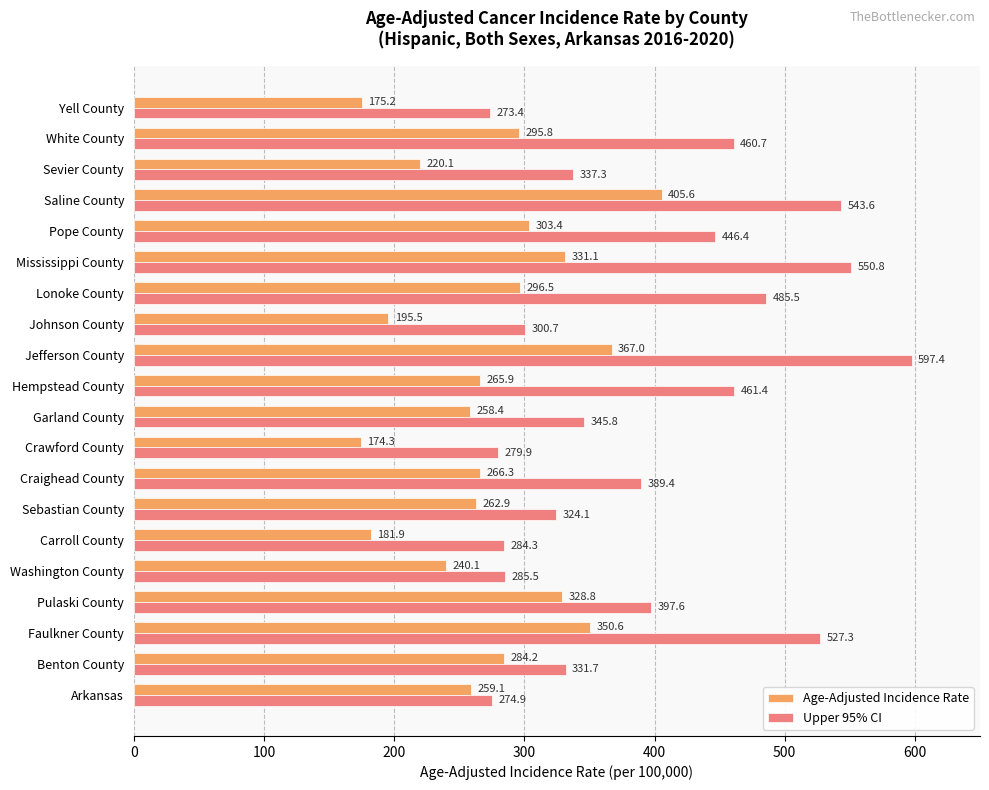

How many data points does each series have?

20